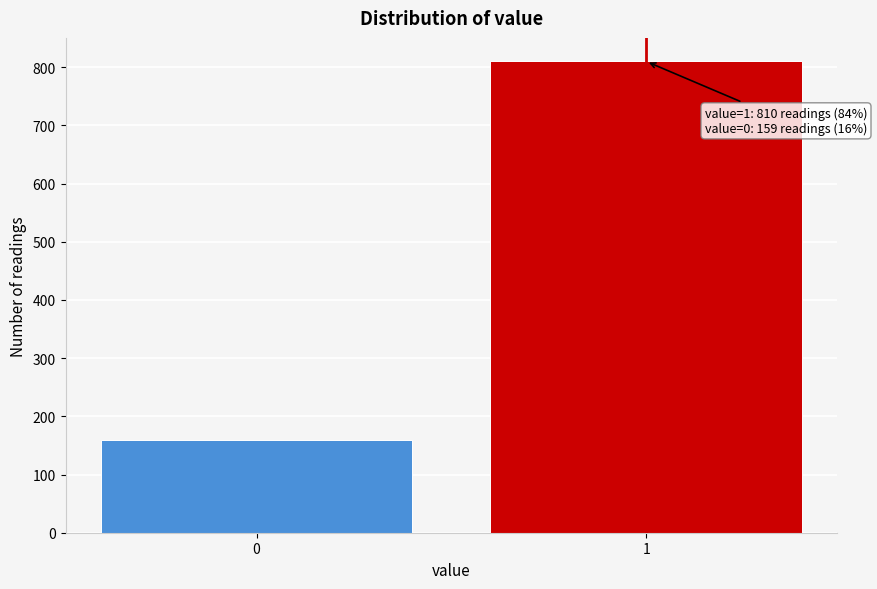

Reading right to left, extract all data points from this chart.

1=810	0=159